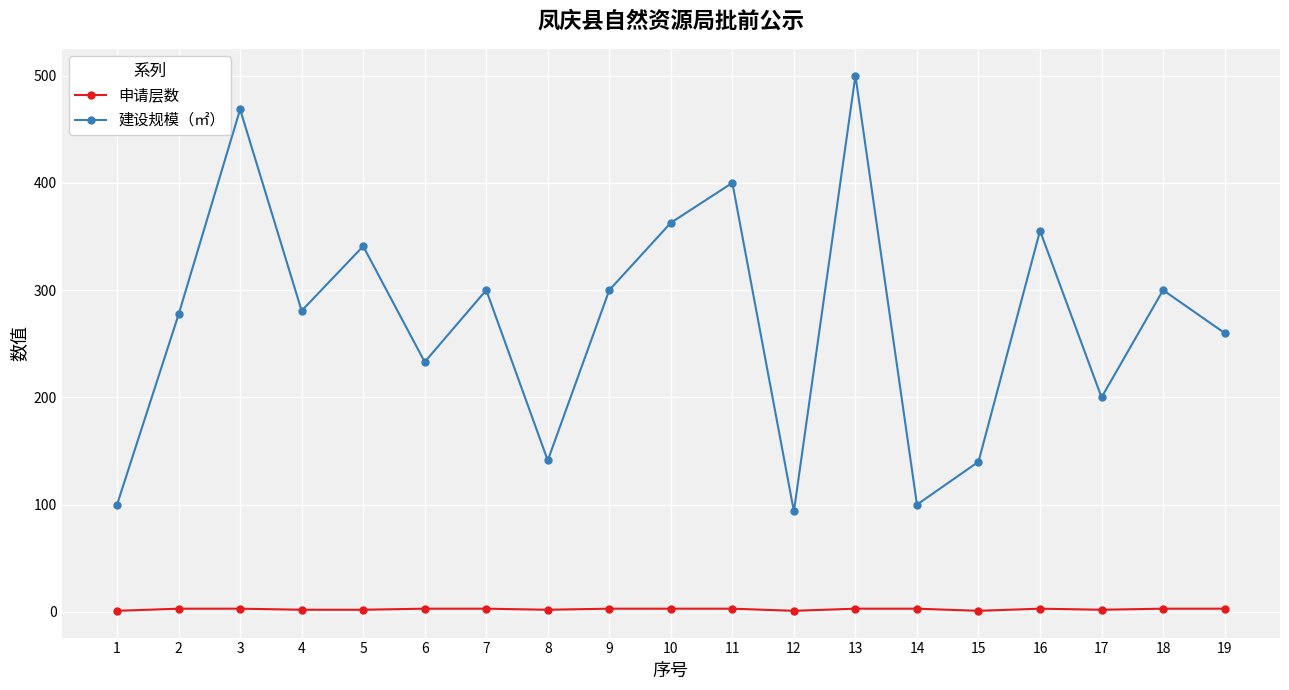

Is it true that 建设规模（㎡） equals 291.9 at 13?

False